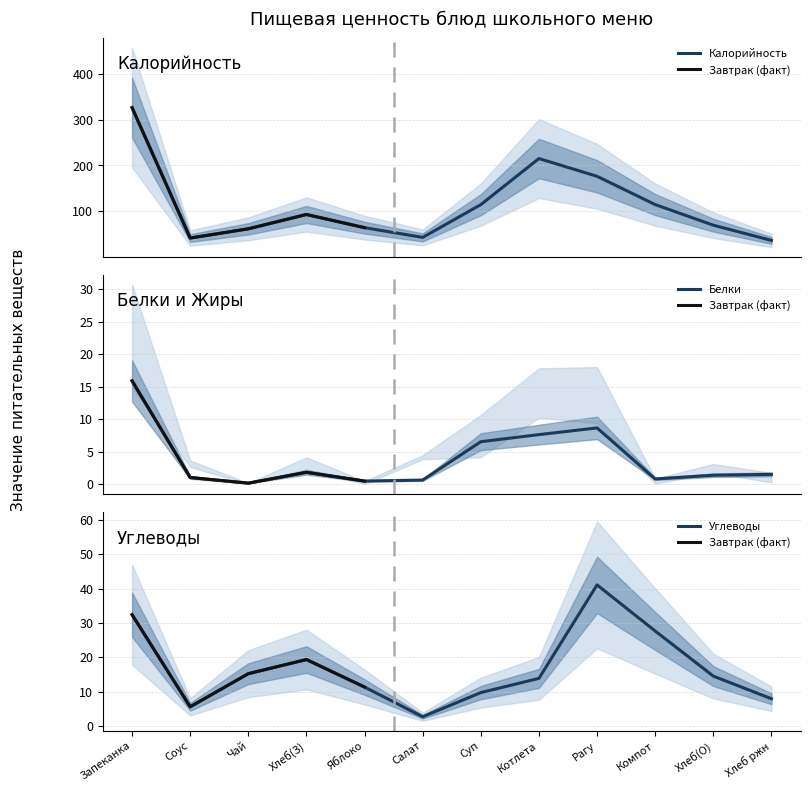

Does the chart have visible grid lines?

Yes